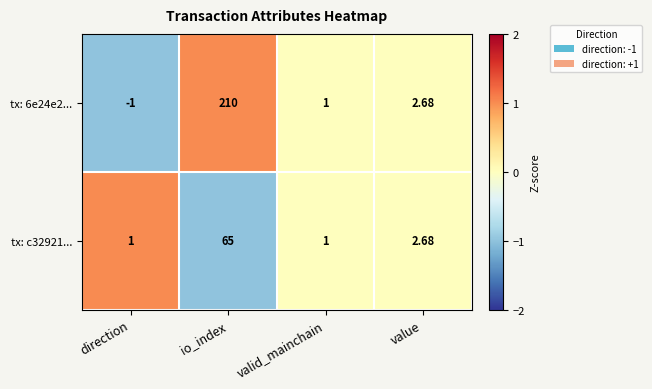

Which series has the largest total across all categories?

tx: 6e24e2...